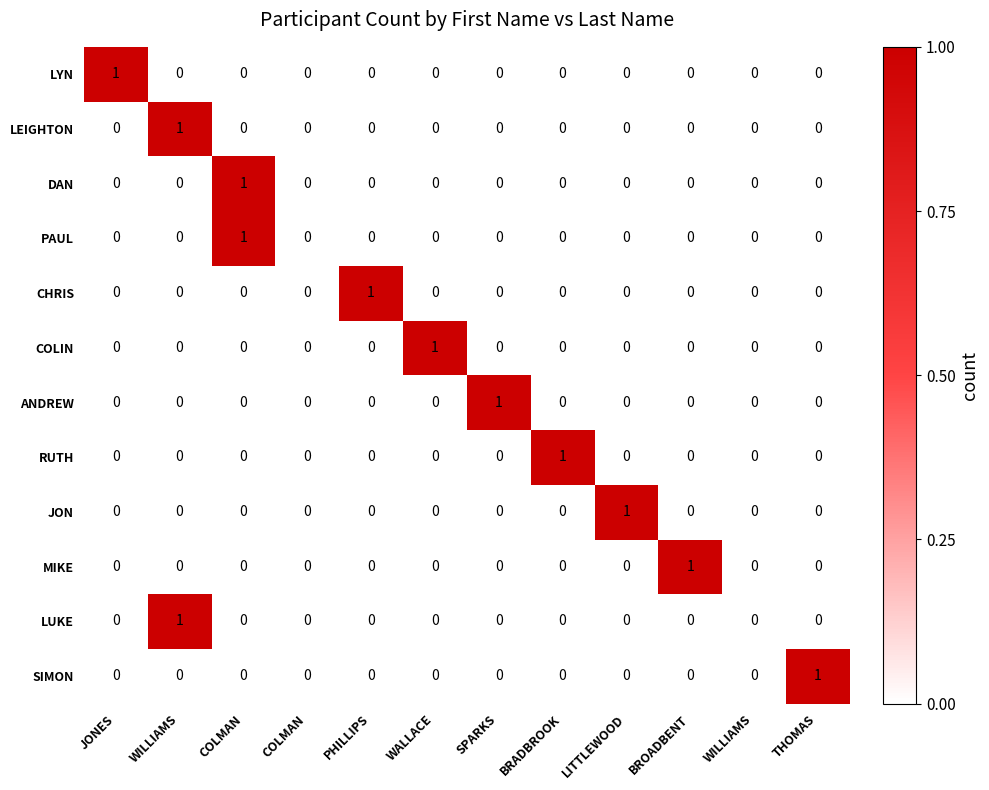

Reading left to right, extract all data points from this chart.

LYN: JONES=1	WILLIAMS=0	COLMAN=0	COLMAN=0	PHILLIPS=0	WALLACE=0	SPARKS=0	BRADBROOK=0	LITTLEWOOD=0	BROADBENT=0	WILLIAMS=0	THOMAS=0
LEIGHTON: JONES=0	WILLIAMS=1	COLMAN=0	COLMAN=0	PHILLIPS=0	WALLACE=0	SPARKS=0	BRADBROOK=0	LITTLEWOOD=0	BROADBENT=0	WILLIAMS=0	THOMAS=0
DAN: JONES=0	WILLIAMS=0	COLMAN=1	COLMAN=0	PHILLIPS=0	WALLACE=0	SPARKS=0	BRADBROOK=0	LITTLEWOOD=0	BROADBENT=0	WILLIAMS=0	THOMAS=0
PAUL: JONES=0	WILLIAMS=0	COLMAN=1	COLMAN=0	PHILLIPS=0	WALLACE=0	SPARKS=0	BRADBROOK=0	LITTLEWOOD=0	BROADBENT=0	WILLIAMS=0	THOMAS=0
CHRIS: JONES=0	WILLIAMS=0	COLMAN=0	COLMAN=0	PHILLIPS=1	WALLACE=0	SPARKS=0	BRADBROOK=0	LITTLEWOOD=0	BROADBENT=0	WILLIAMS=0	THOMAS=0
COLIN: JONES=0	WILLIAMS=0	COLMAN=0	COLMAN=0	PHILLIPS=0	WALLACE=1	SPARKS=0	BRADBROOK=0	LITTLEWOOD=0	BROADBENT=0	WILLIAMS=0	THOMAS=0
ANDREW: JONES=0	WILLIAMS=0	COLMAN=0	COLMAN=0	PHILLIPS=0	WALLACE=0	SPARKS=1	BRADBROOK=0	LITTLEWOOD=0	BROADBENT=0	WILLIAMS=0	THOMAS=0
RUTH: JONES=0	WILLIAMS=0	COLMAN=0	COLMAN=0	PHILLIPS=0	WALLACE=0	SPARKS=0	BRADBROOK=1	LITTLEWOOD=0	BROADBENT=0	WILLIAMS=0	THOMAS=0
JON: JONES=0	WILLIAMS=0	COLMAN=0	COLMAN=0	PHILLIPS=0	WALLACE=0	SPARKS=0	BRADBROOK=0	LITTLEWOOD=1	BROADBENT=0	WILLIAMS=0	THOMAS=0
MIKE: JONES=0	WILLIAMS=0	COLMAN=0	COLMAN=0	PHILLIPS=0	WALLACE=0	SPARKS=0	BRADBROOK=0	LITTLEWOOD=0	BROADBENT=1	WILLIAMS=0	THOMAS=0
LUKE: JONES=0	WILLIAMS=1	COLMAN=0	COLMAN=0	PHILLIPS=0	WALLACE=0	SPARKS=0	BRADBROOK=0	LITTLEWOOD=0	BROADBENT=0	WILLIAMS=0	THOMAS=0
SIMON: JONES=0	WILLIAMS=0	COLMAN=0	COLMAN=0	PHILLIPS=0	WALLACE=0	SPARKS=0	BRADBROOK=0	LITTLEWOOD=0	BROADBENT=0	WILLIAMS=0	THOMAS=1